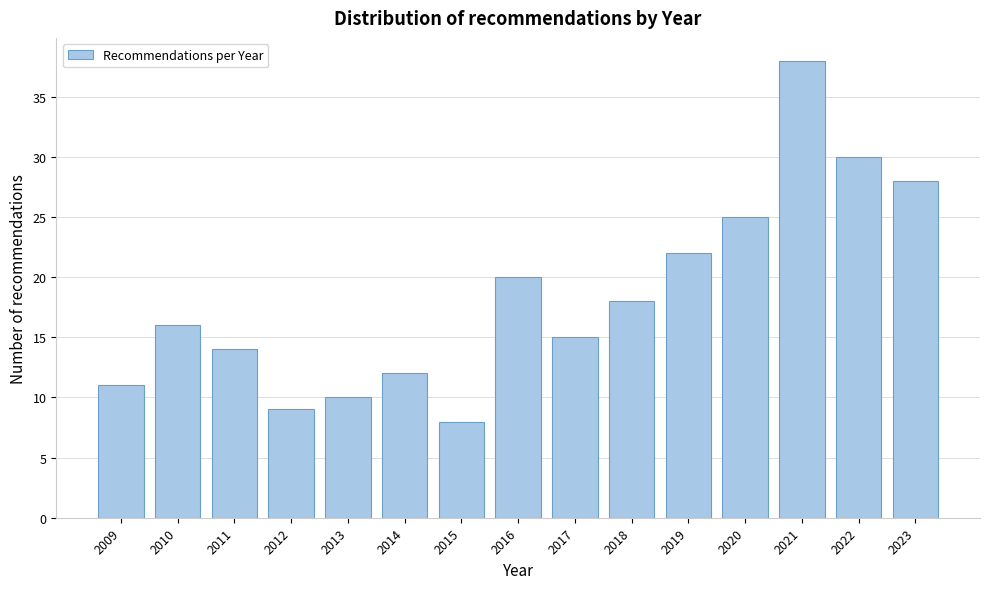

Reading left to right, extract all data points from this chart.

11	16	14	9	10	12	8	20	15	18	22	25	38	30	28